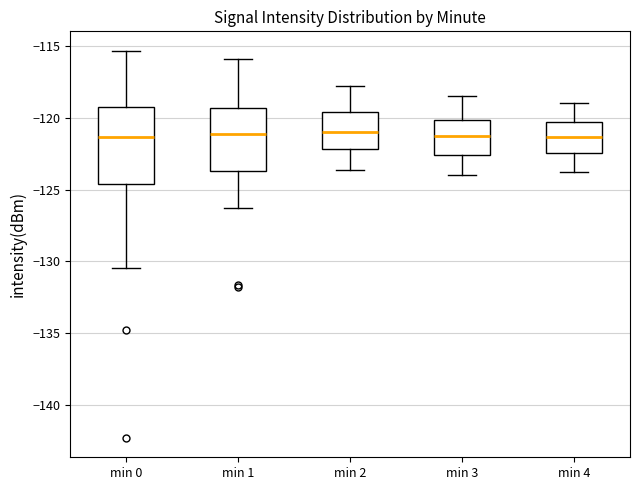

Reading left to right, read every box against the y-axis: the position of its median line, the range the box covers, and the ends of its whiskers. The values are not printed on the chart, so give them approximately, as read against the axis.

min 0: median -121.5, box -124.5 to -119.5, whiskers -130.5 to -115.5
min 1: median -121.0, box -123.5 to -119.5, whiskers -126.5 to -116.0
min 2: median -121.0, box -122.0 to -119.5, whiskers -123.5 to -118.0
min 3: median -121.0, box -122.5 to -120.0, whiskers -124.0 to -118.5
min 4: median -121.5, box -122.5 to -120.5, whiskers -124.0 to -119.0